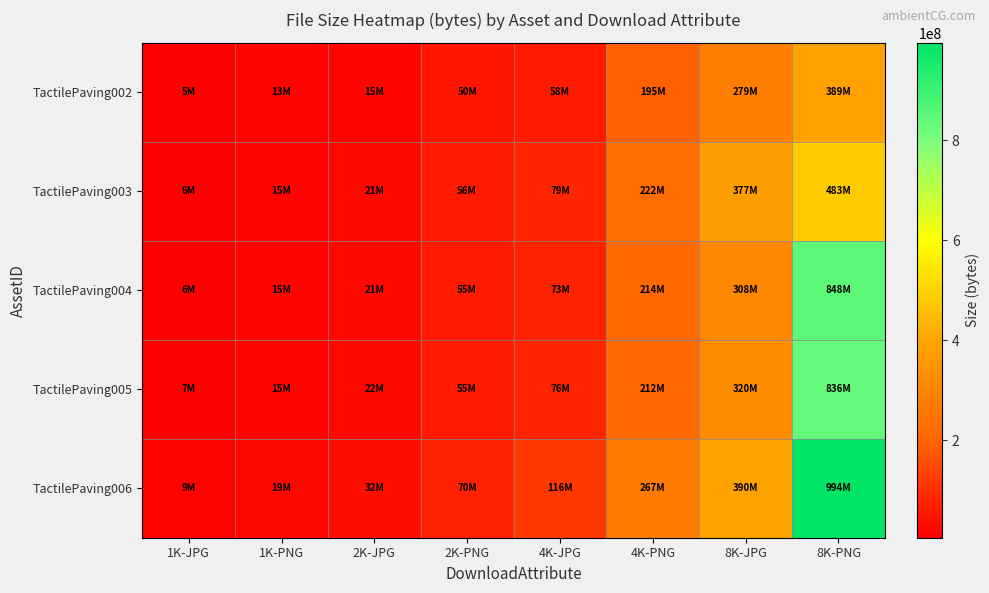

What is the total value across all series at 8K-JPG?

1673627937